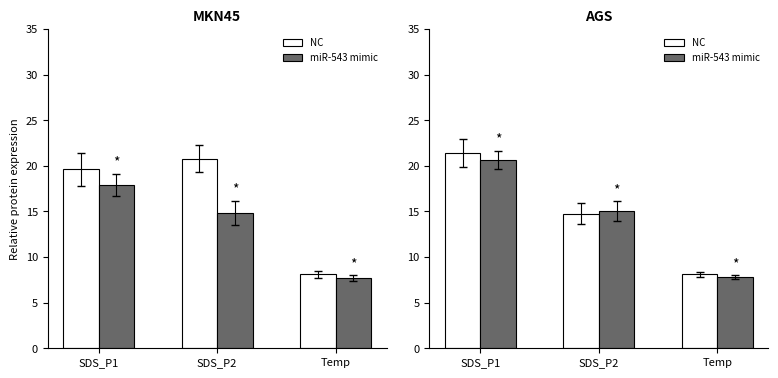

What is the average value of the NC series?

14.8